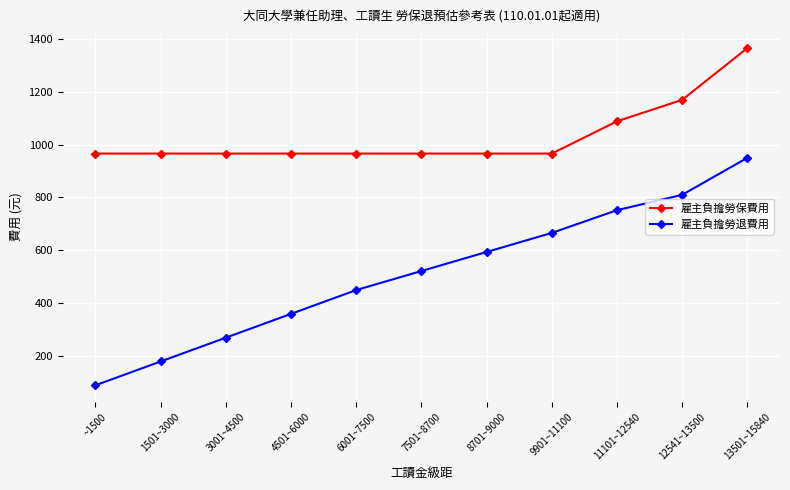

Which series changed the most between 11101~12540 and 13501~15840?

雇主負擔勞保費用